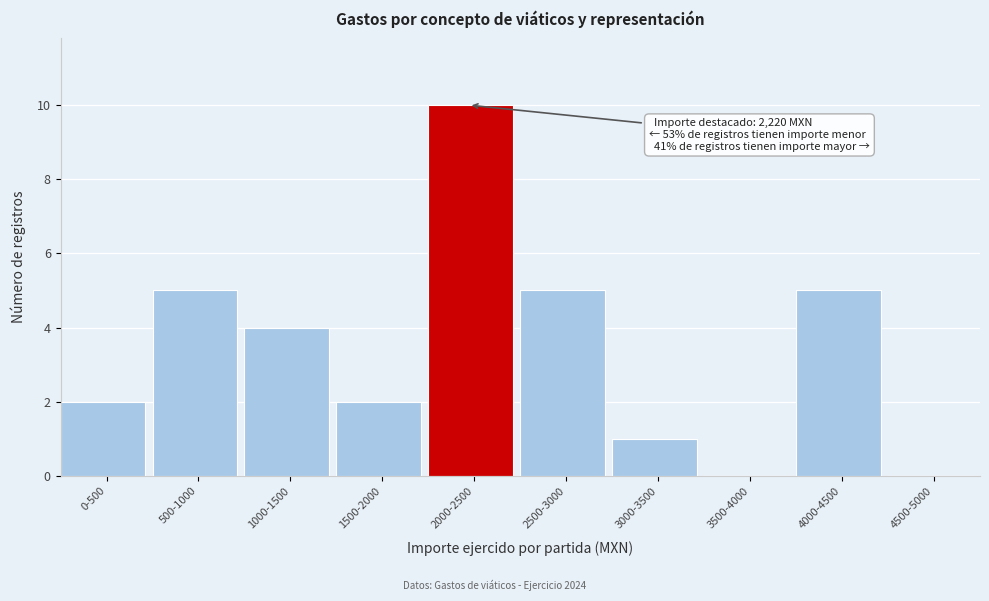

Reading right to left, transcribe all the data shown in this chart.

4500-5000=0	4000-4500=5	3500-4000=0	3000-3500=1	2500-3000=5	2000-2500=10	1500-2000=2	1000-1500=4	500-1000=5	0-500=2